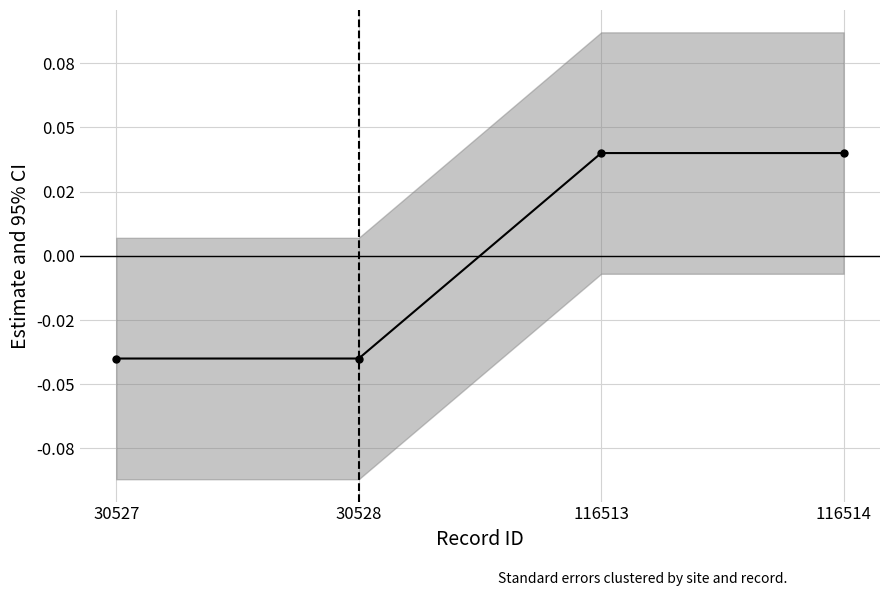

How many lines are shown in the chart?

1